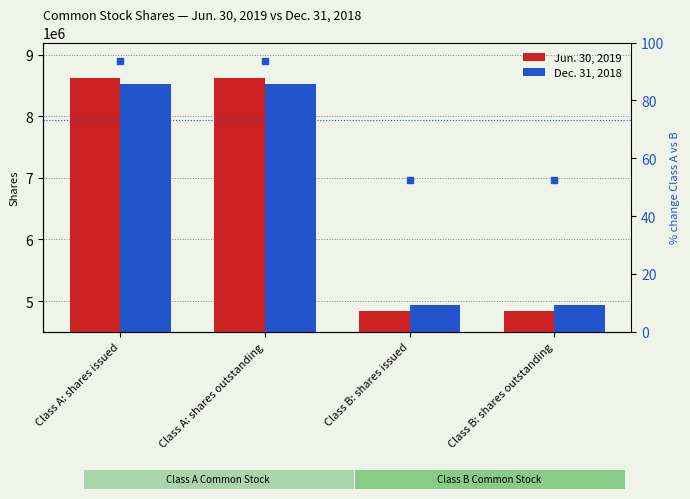

What is the total value across all series at Class B: shares issued?

9766994.5